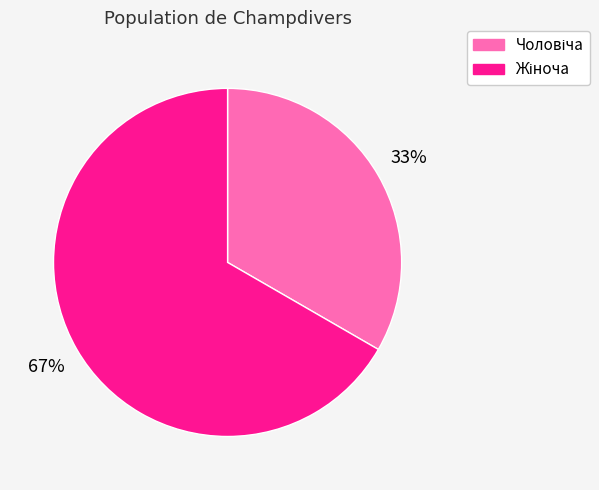

Is there any slice that represents more than half of the pie?

Yes